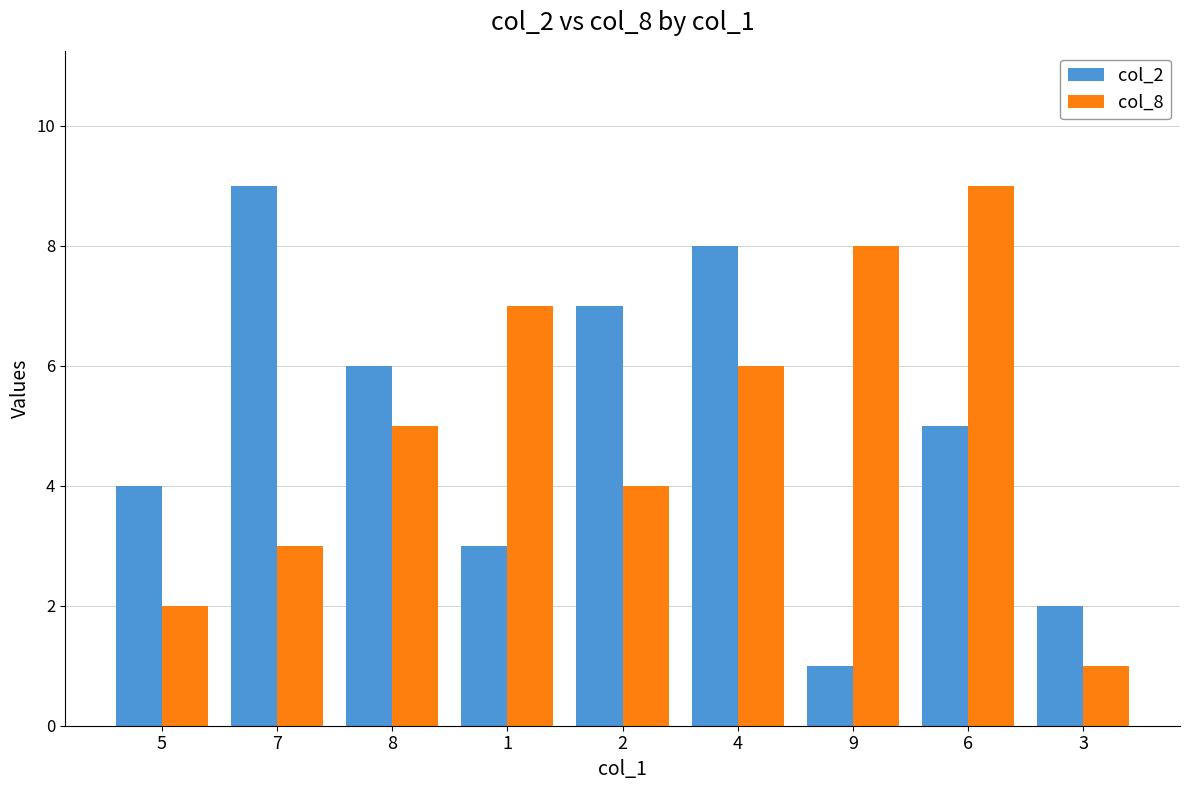

Rank the series at 6 from highest to lowest value.

col_8, col_2